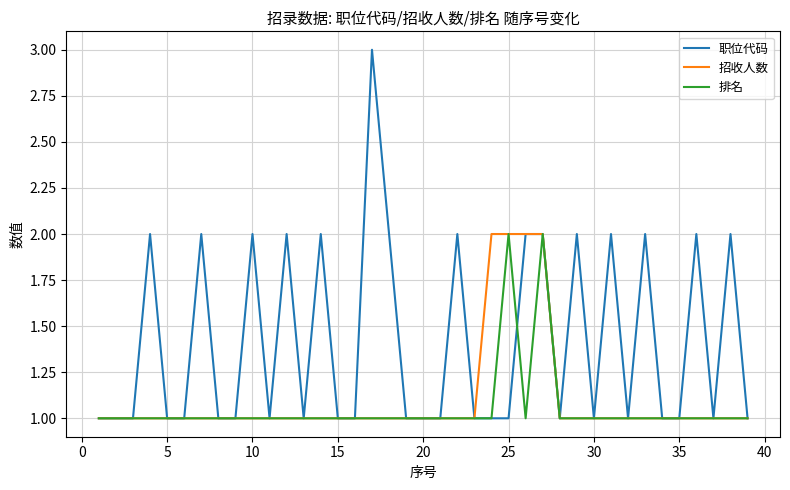

Which series has the widest spread of values?

职位代码